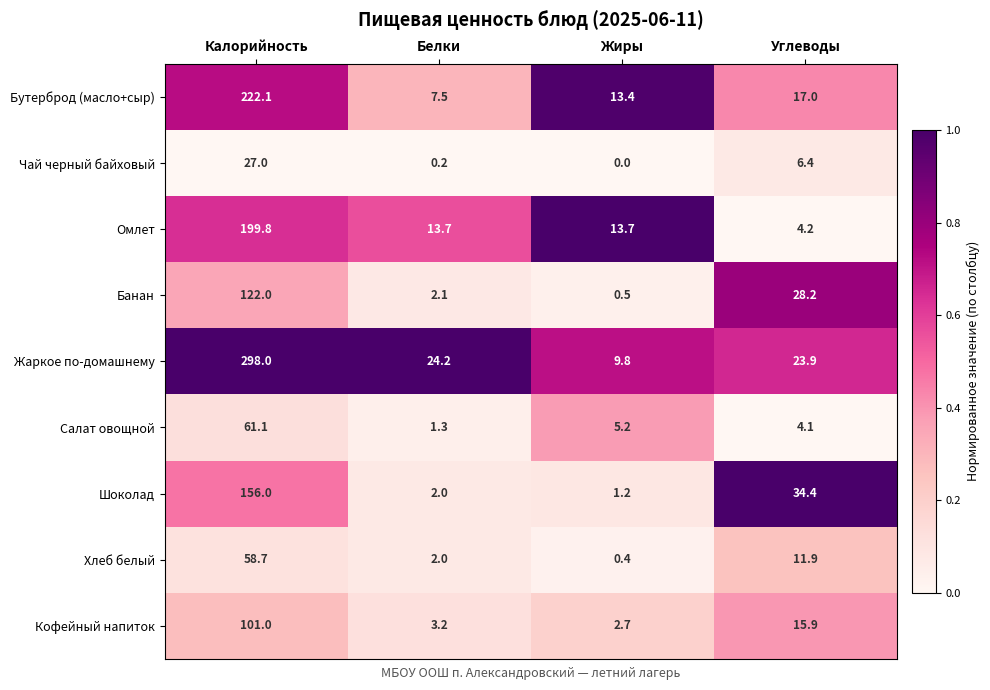

What is the difference between the Хлеб белый values at Белки and Углеводы?

9.9